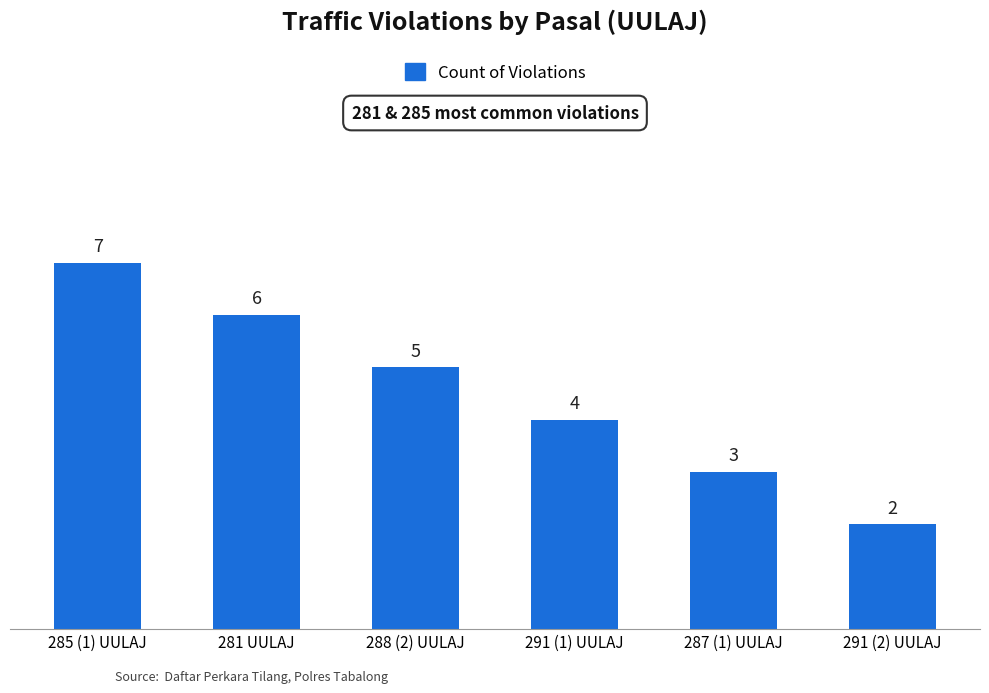

How many categories are shown in the chart?

6